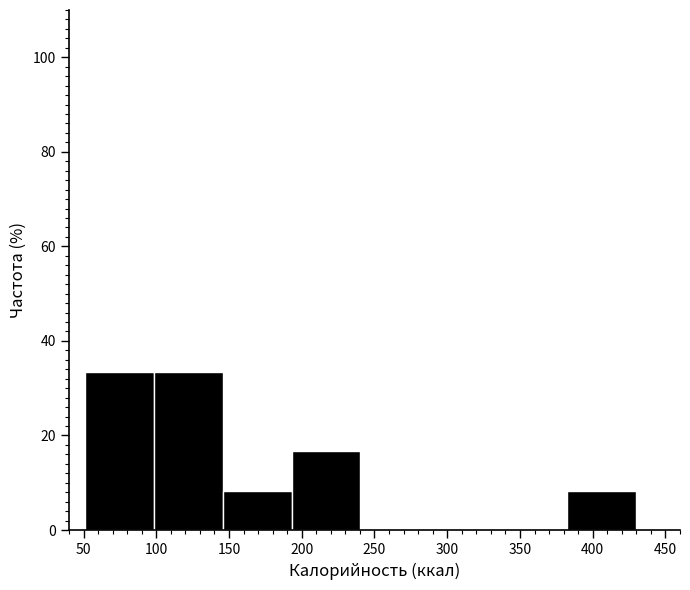

How tall is the bar that spans 100 to 145 on the x-axis? Neither the bar edges nor the heights are printed on the chart, so give them approximately, as read against the axes.

34